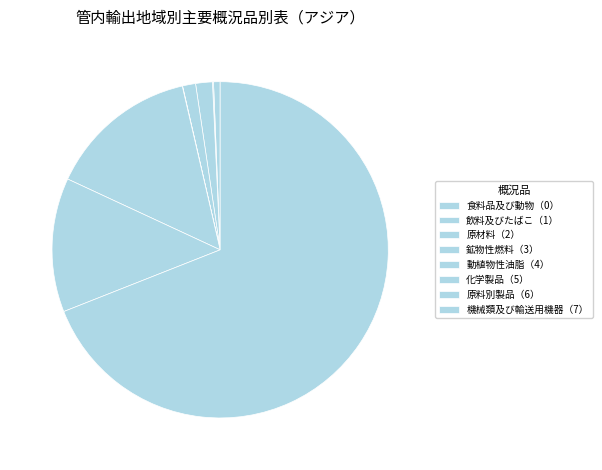

To the nearest percent, what percentage of the pie is 原料別製品（6）?

13%